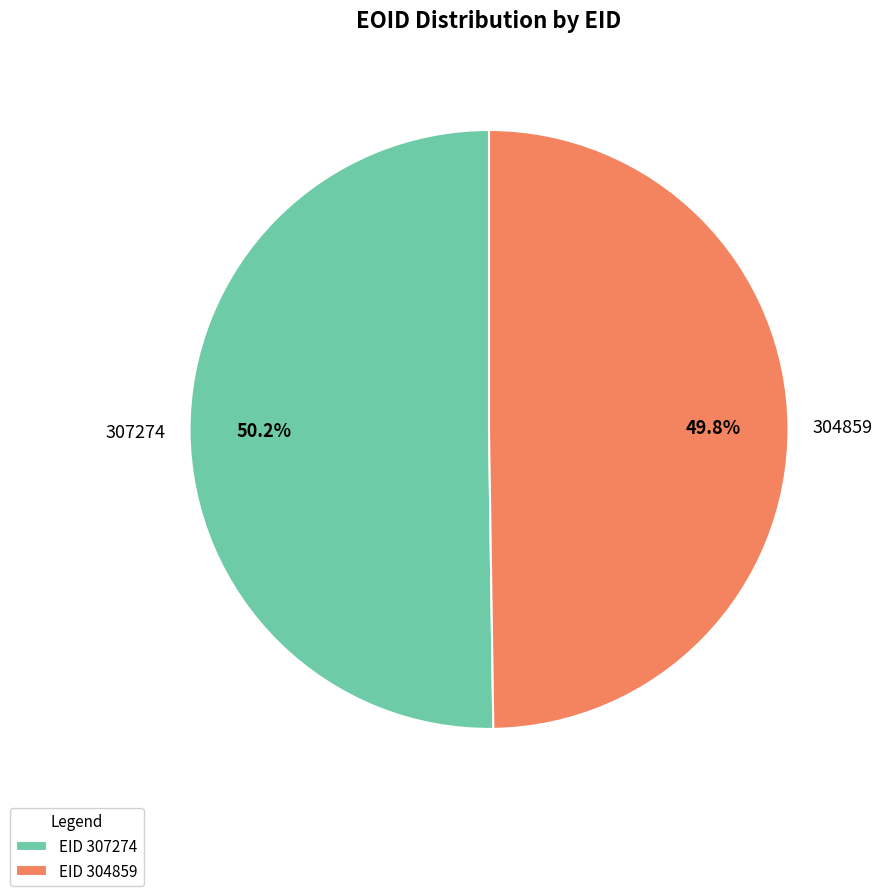

What percentage do 307274 and 304859 together represent?

100.0%